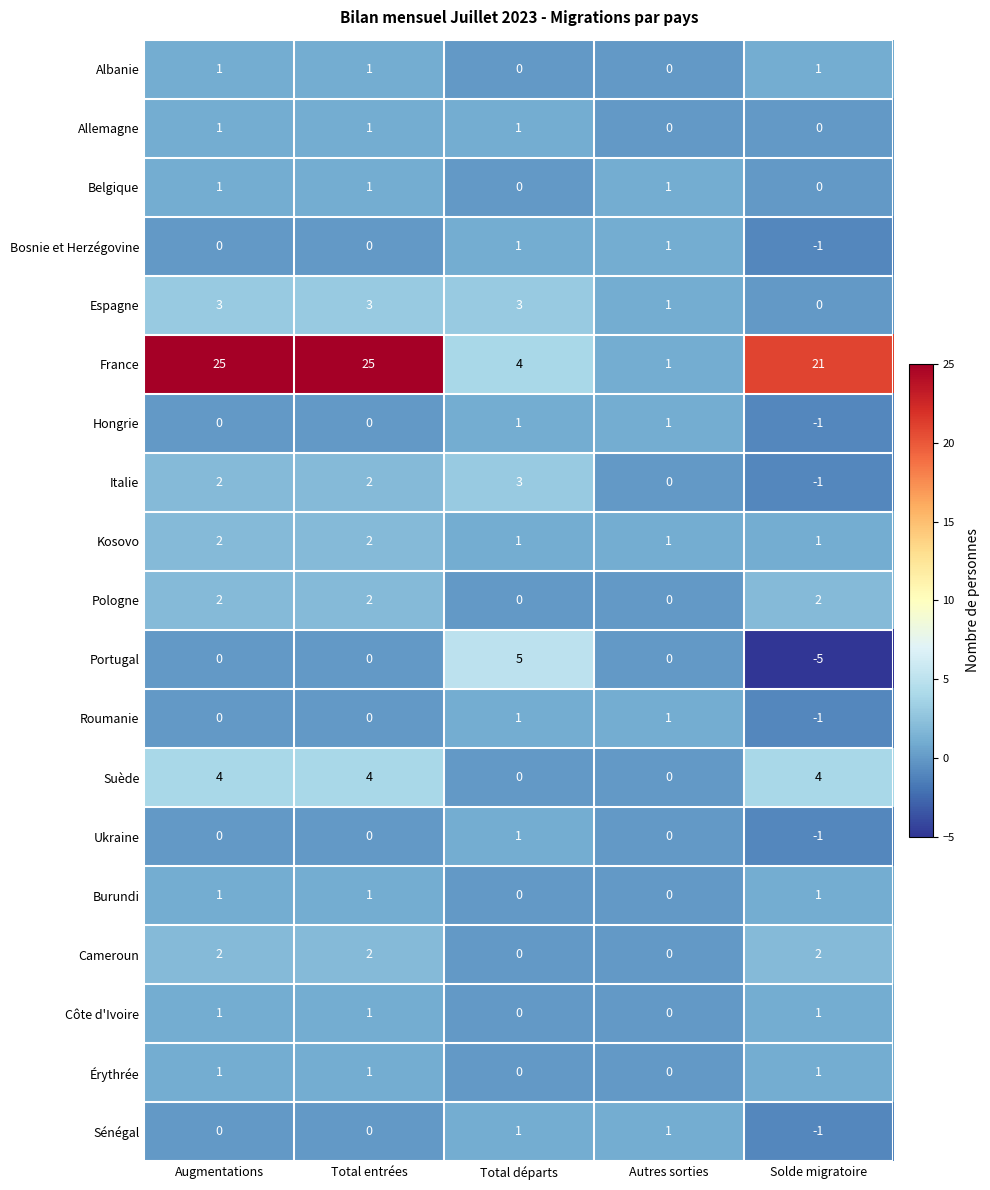

Which series has the largest range (max minus min)?

France